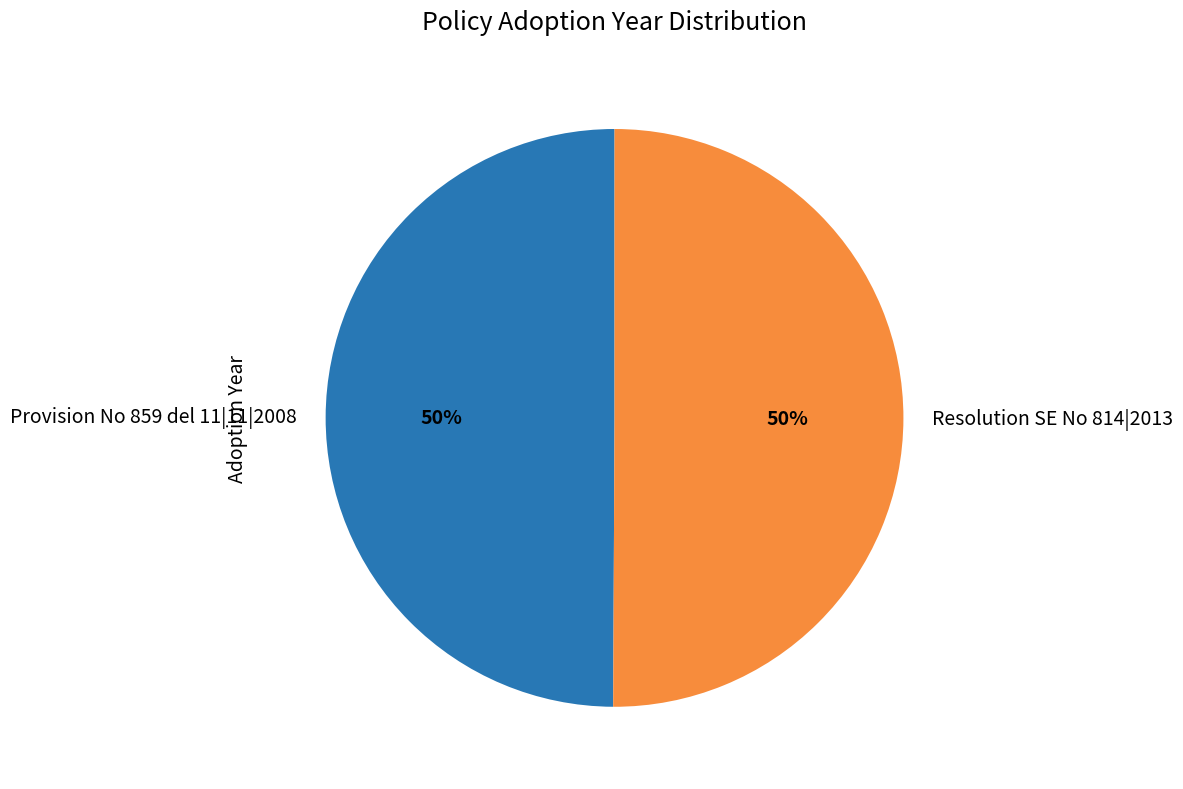

Is the sum of Resolution SE No 814|2013 and Provision No 859 del 11|11|2008 greater than half?

Yes